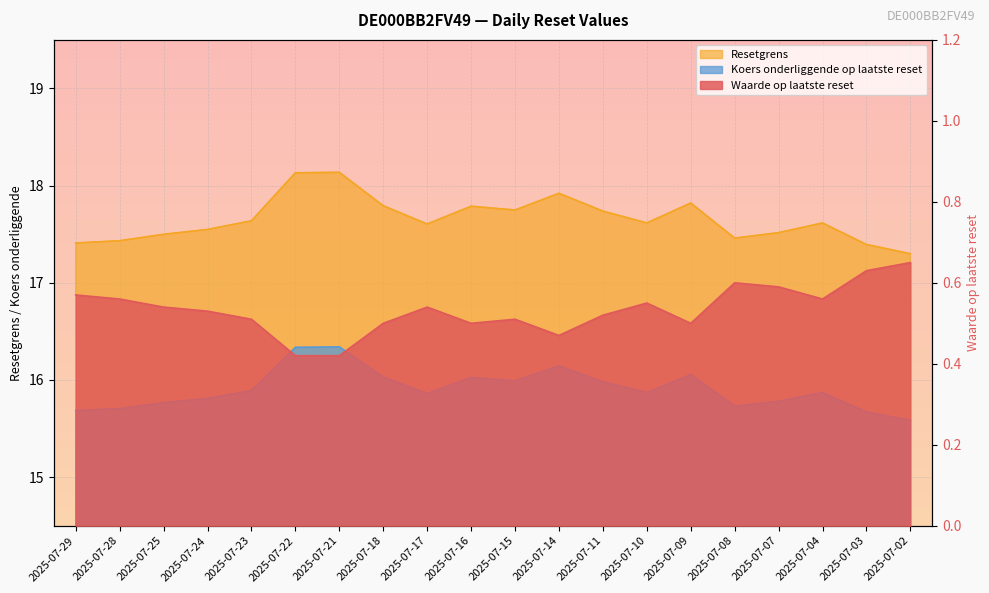

What is the difference between the maximum and minimum values in the Resetgrens series?

0.8